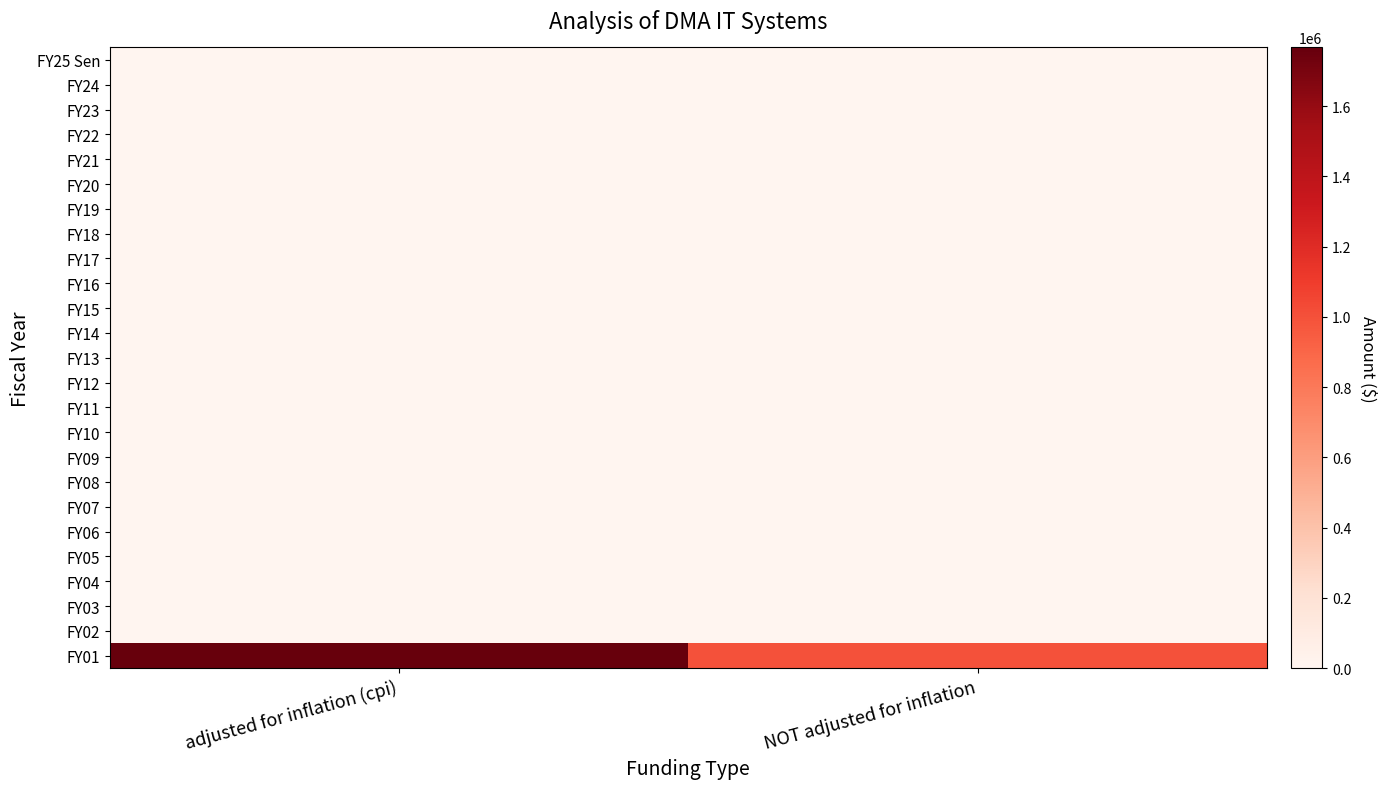

What is the spread (max minus min) of values at NOT adjusted for inflation?

1000000